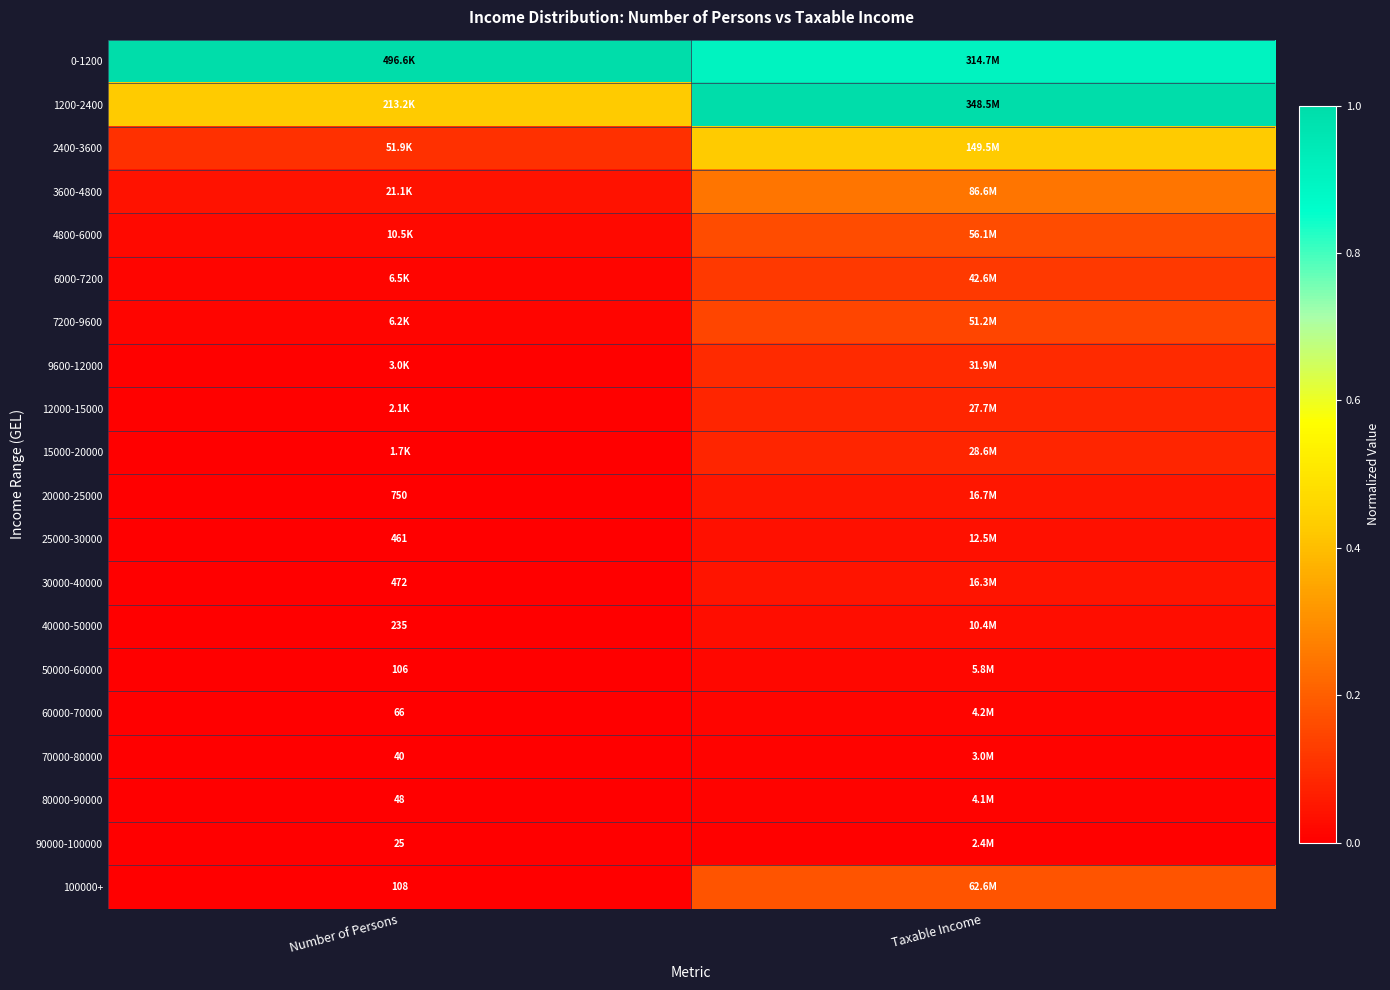

List the labels in order of 3600-4800 value, smallest first.

Number of Persons, Taxable Income